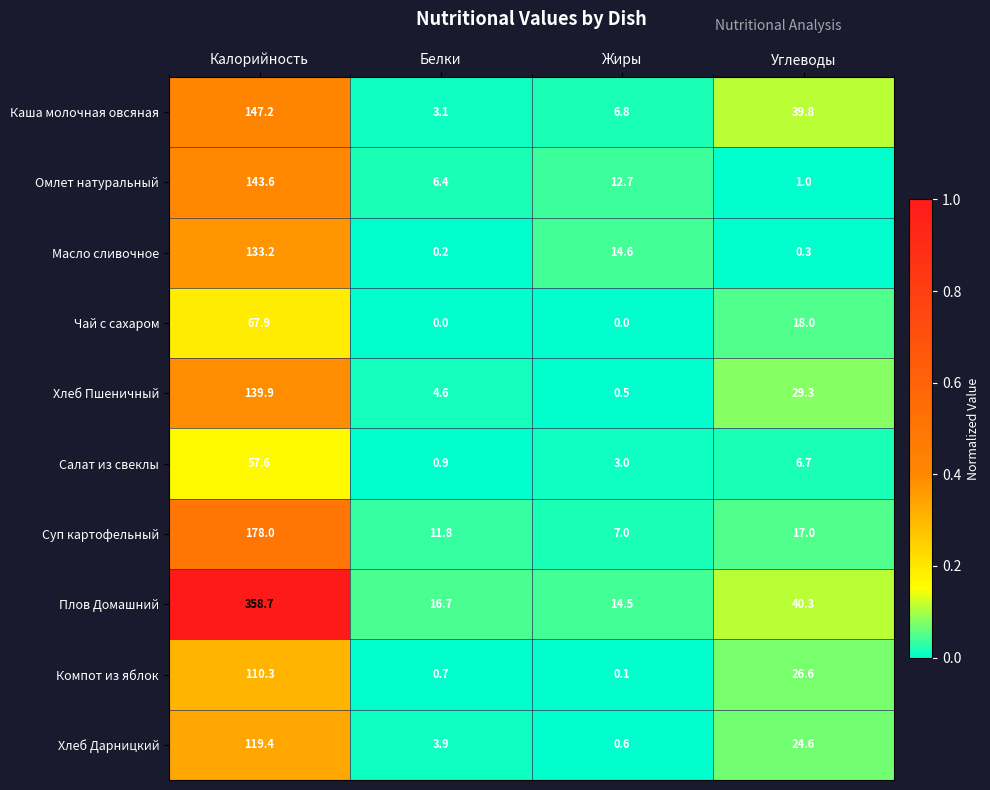

Is it true that Чай с сахаром equals -28.1 at Жиры?

False